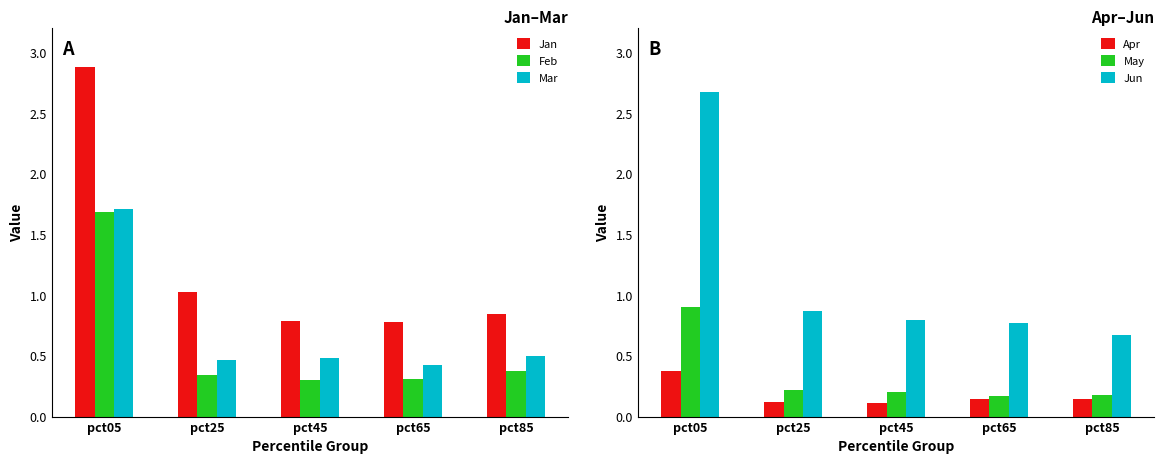

Reading left to right, list all the values displayed in this chart.

Jan: 2.9	1.0	0.8	0.8	0.8
Feb: 1.7	0.3	0.3	0.3	0.4
Mar: 1.7	0.5	0.5	0.4	0.5
Apr: 0.4	0.1	0.1	0.1	0.1
May: 0.9	0.2	0.2	0.2	0.2
Jun: 2.7	0.9	0.8	0.8	0.7